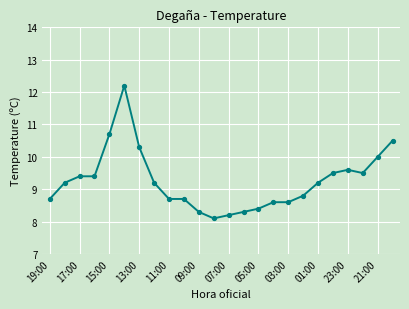

What is the greatest value displayed?

12.2